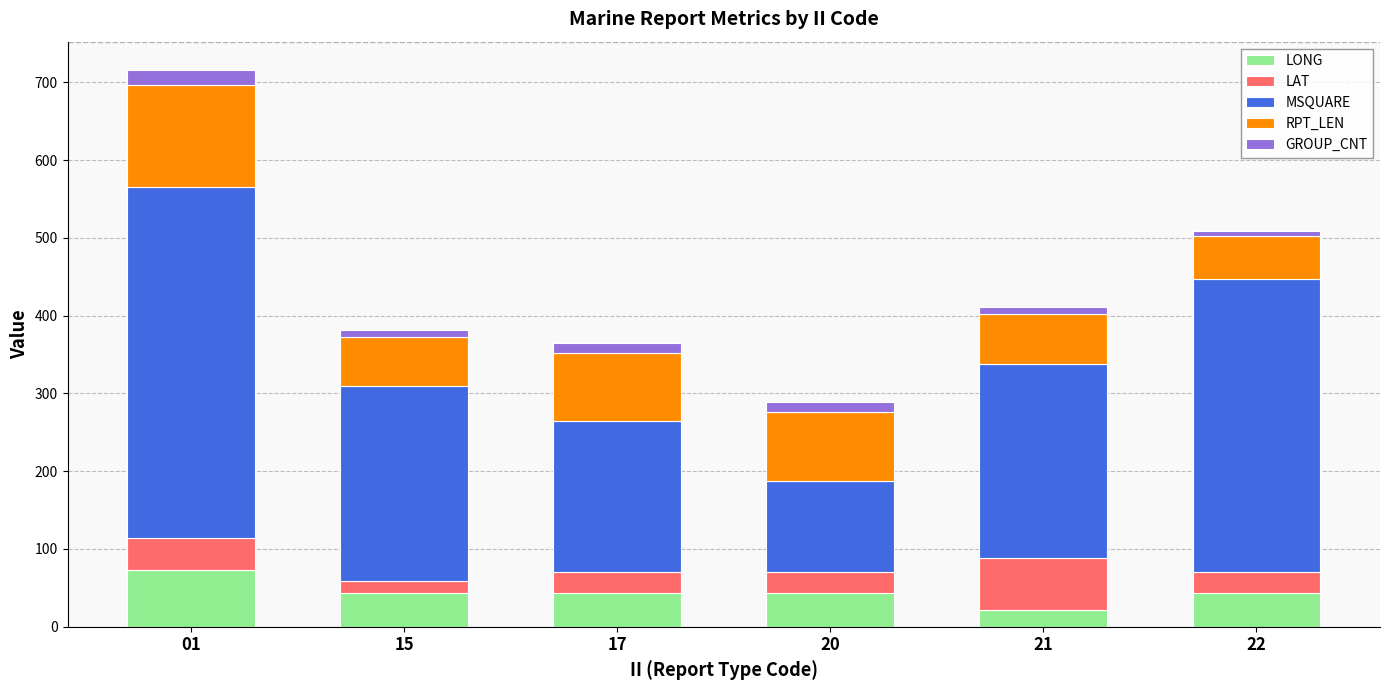

Are the bars grouped side by side (vs. stacked)?

No